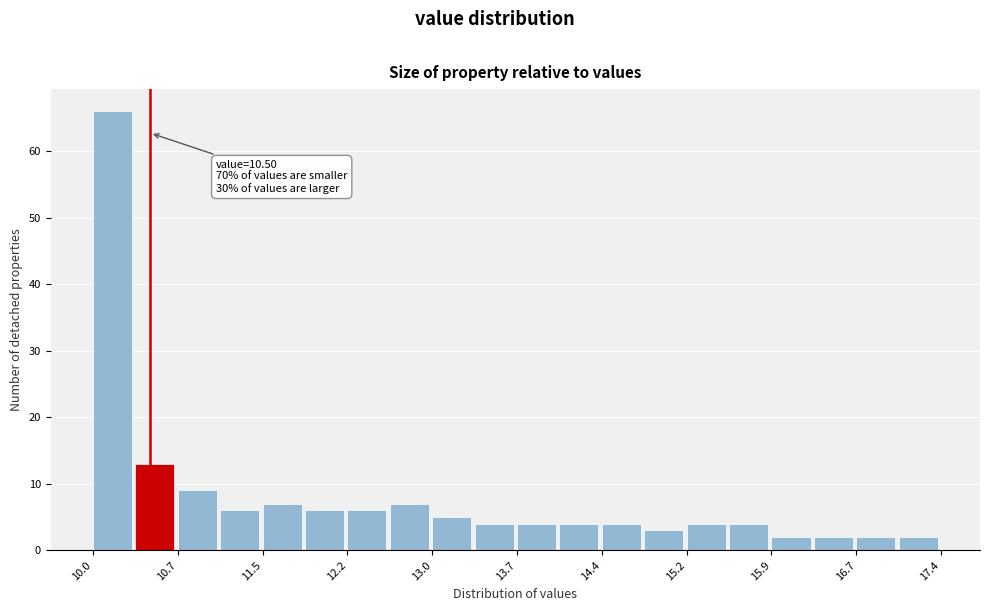

Around what value on the x-axis is the tallest bar? Give the approximate position of its centre, as read against the axis.

10.2